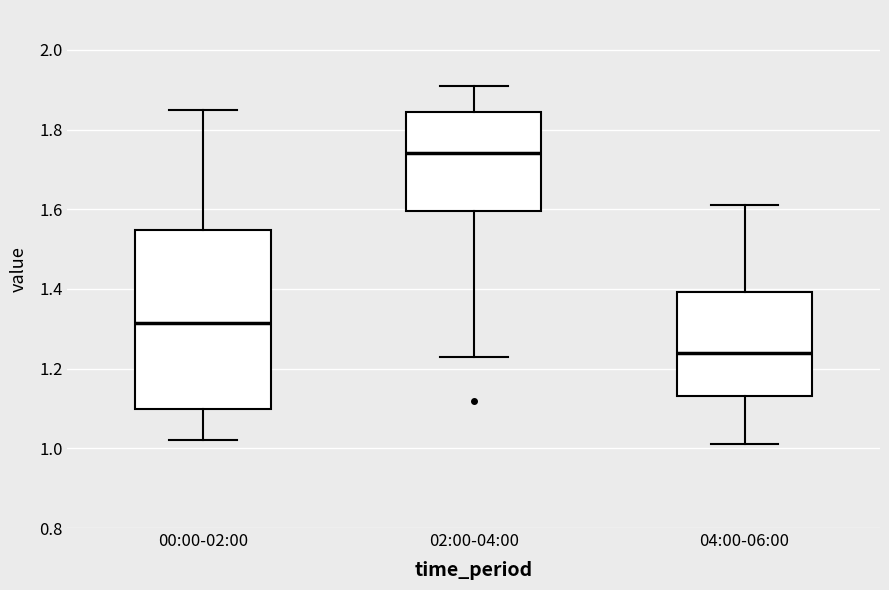

Which box is the tallest, from its lower edge to its upper edge?

00:00-02:00